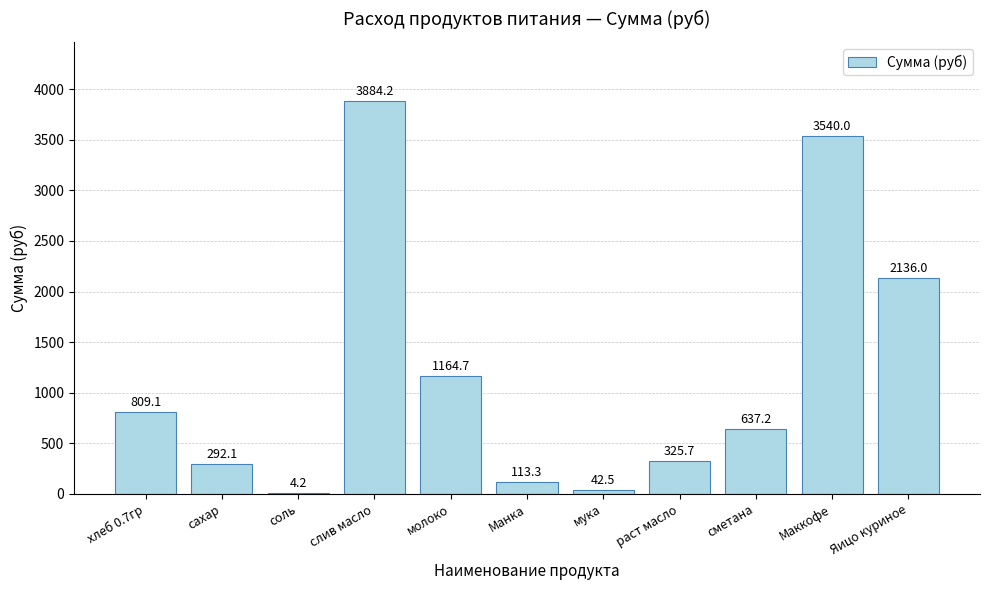

What is the maximum value shown in the chart?

3884.2